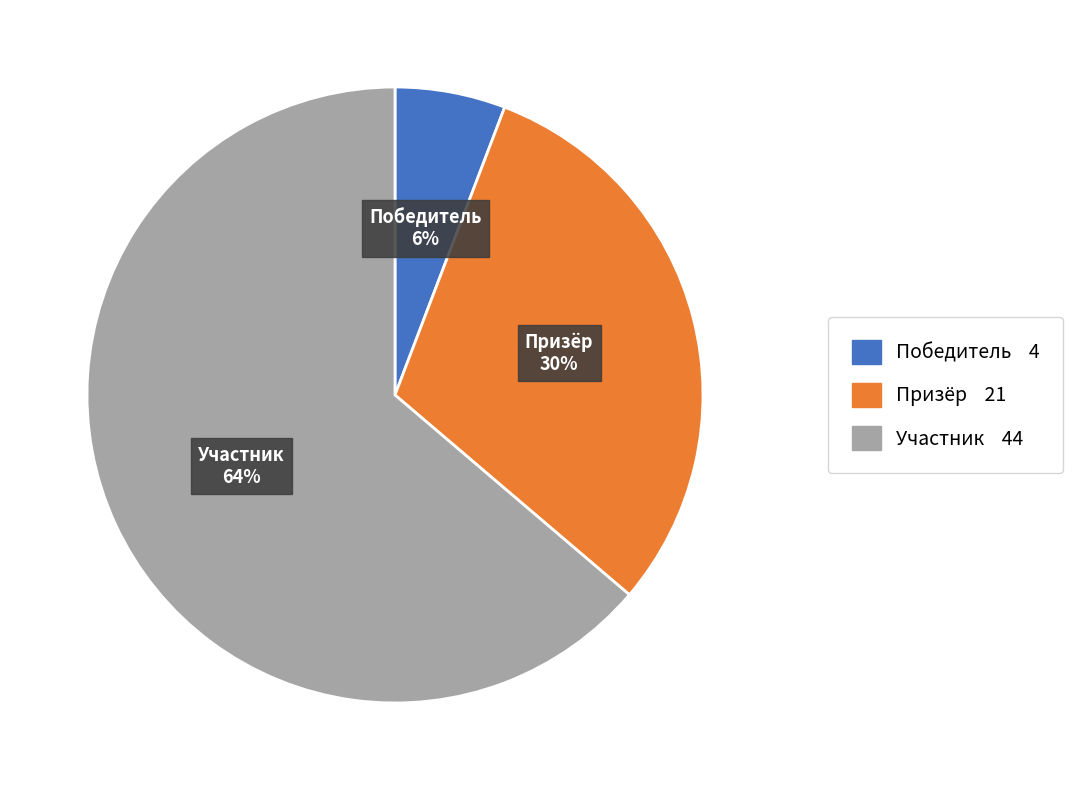

To the nearest percent, what is the average slice percentage?

33%